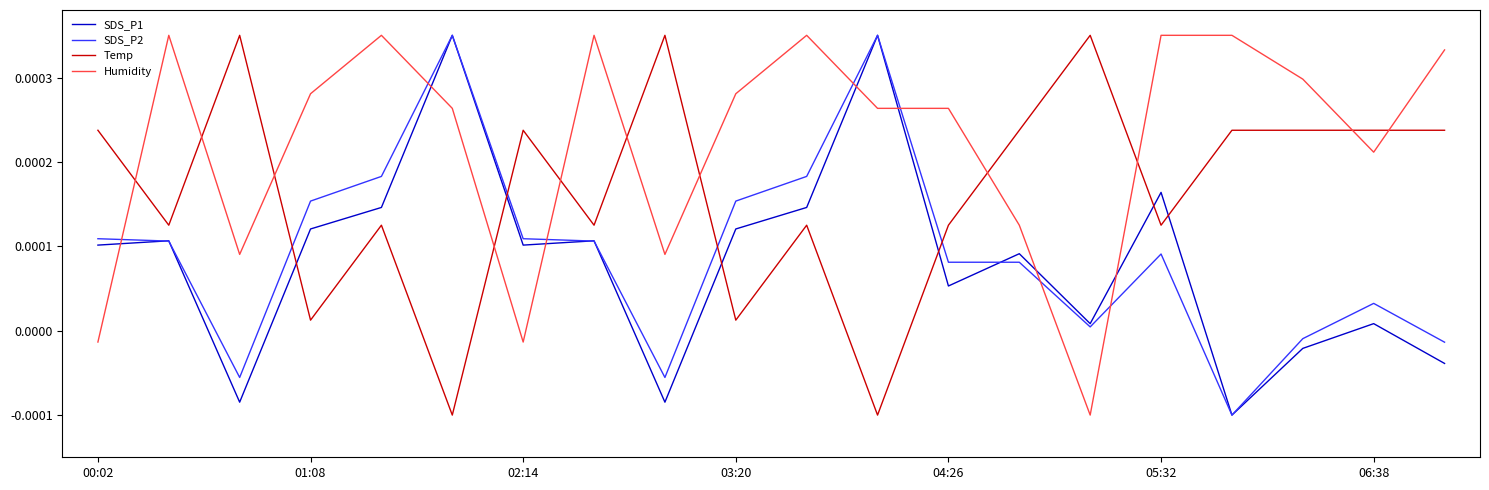

How many times do SDS_P2 and Humidity cross each other?

7